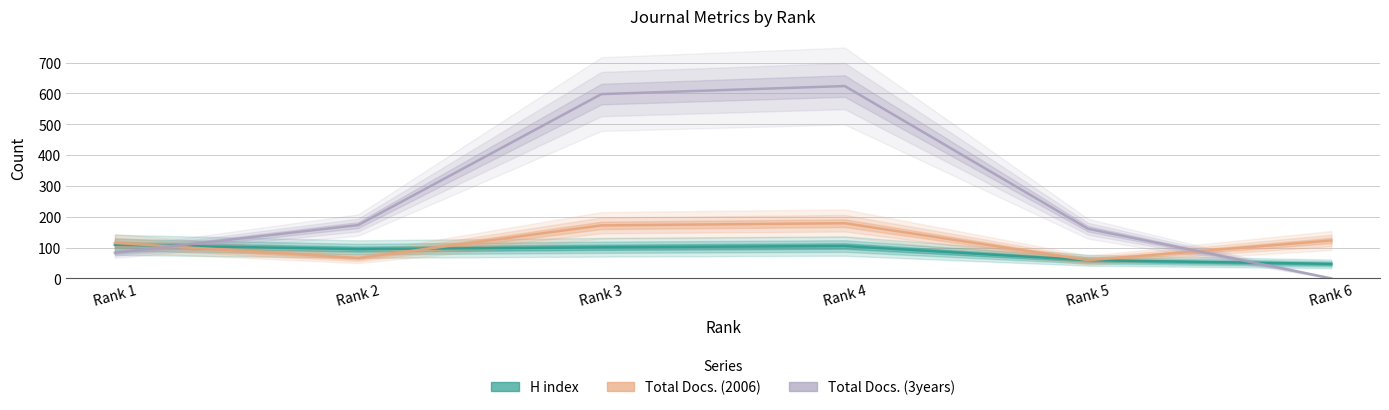

What is the value of the Total Docs. (2006) point at the 5th from the left?

59